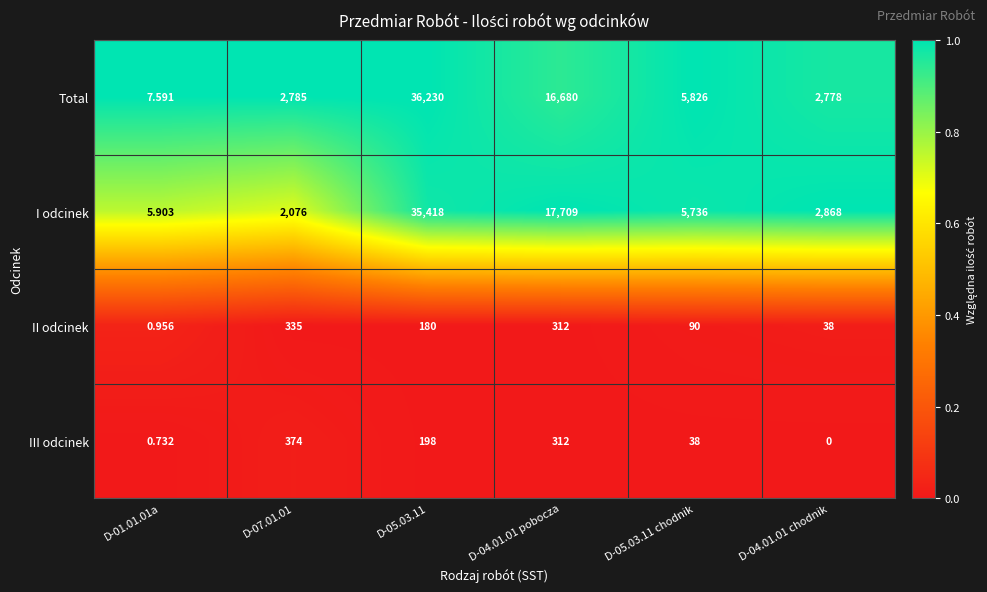

List the series in order of their peak value, lowest first.

II odcinek, III odcinek, I odcinek, Total